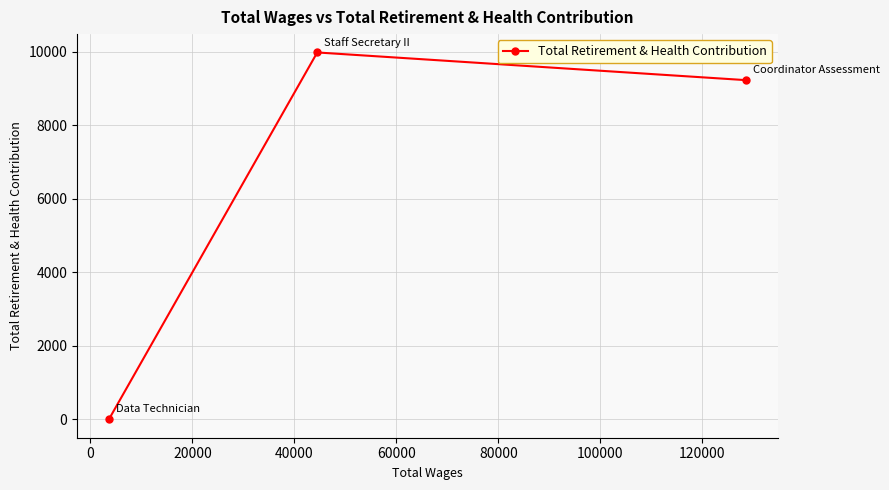

What is the maximum value shown in the chart?

9982